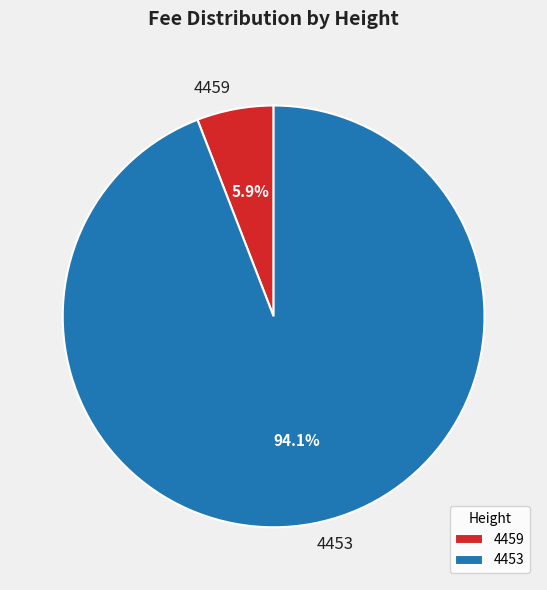

To the nearest percent, what is the combined percentage of 4459 and 4453?

100%